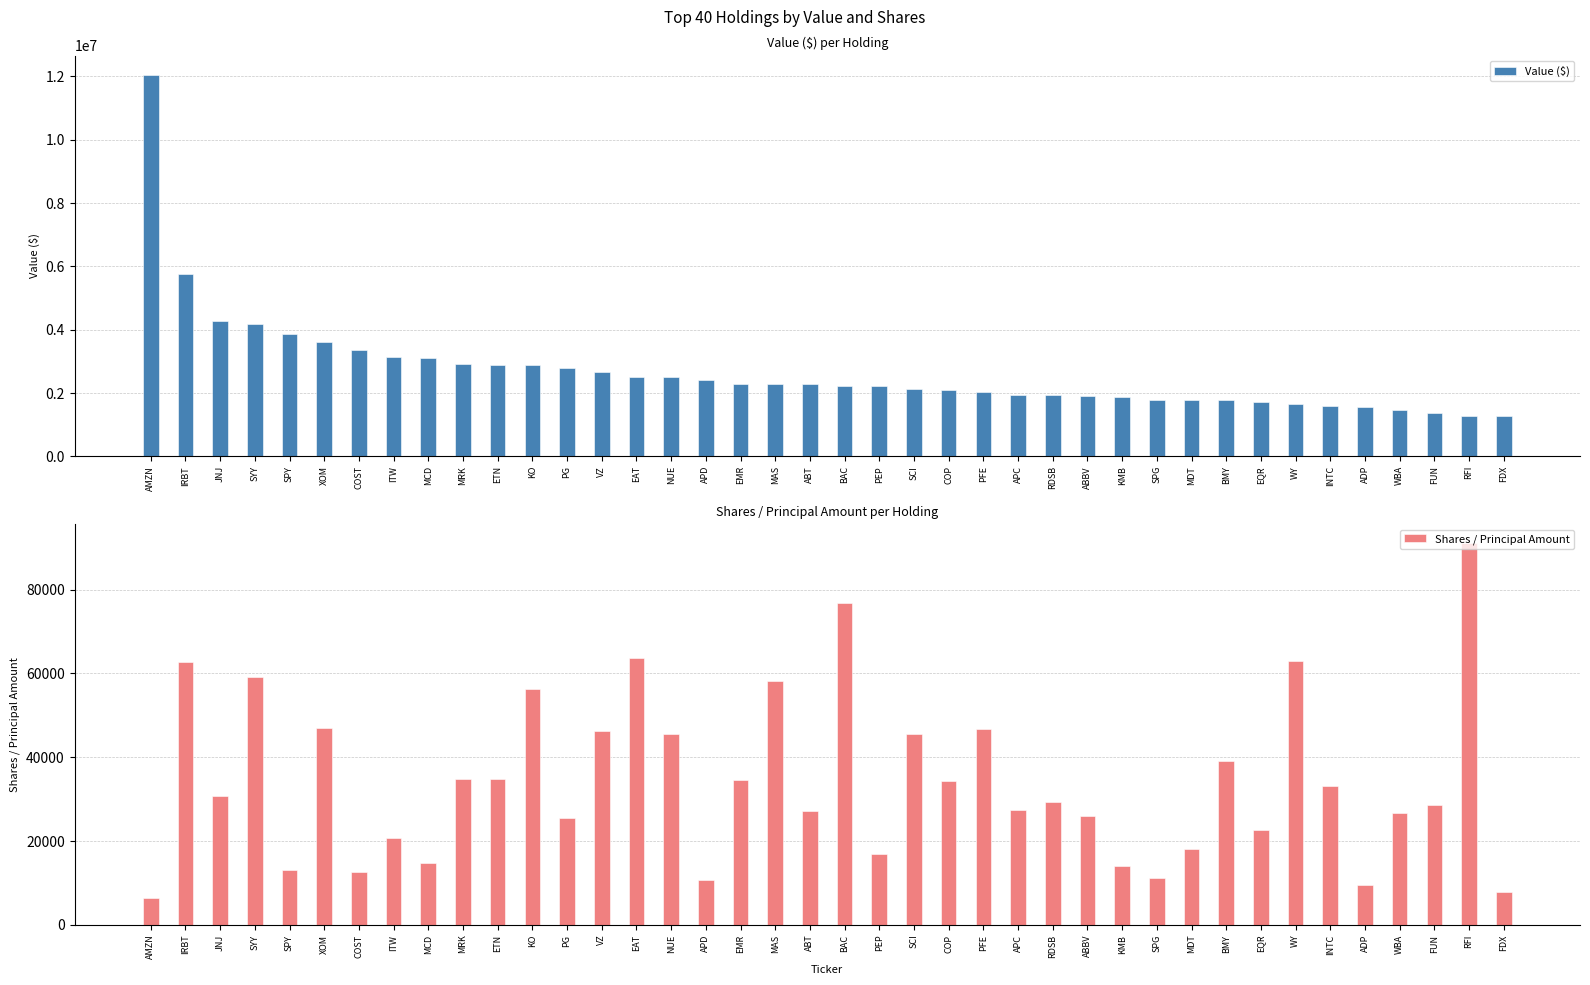

What is the label of the 24th bar from the right?

APD